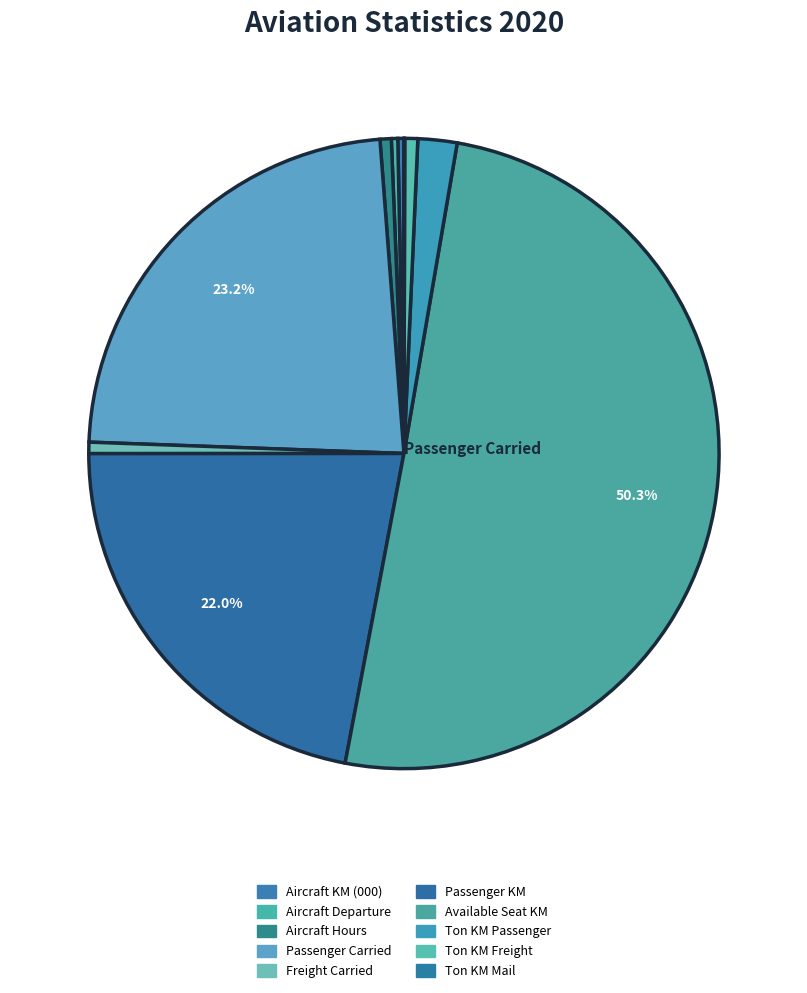

The Ton KM Freight slice represents 11% of the pie. True or false?

False